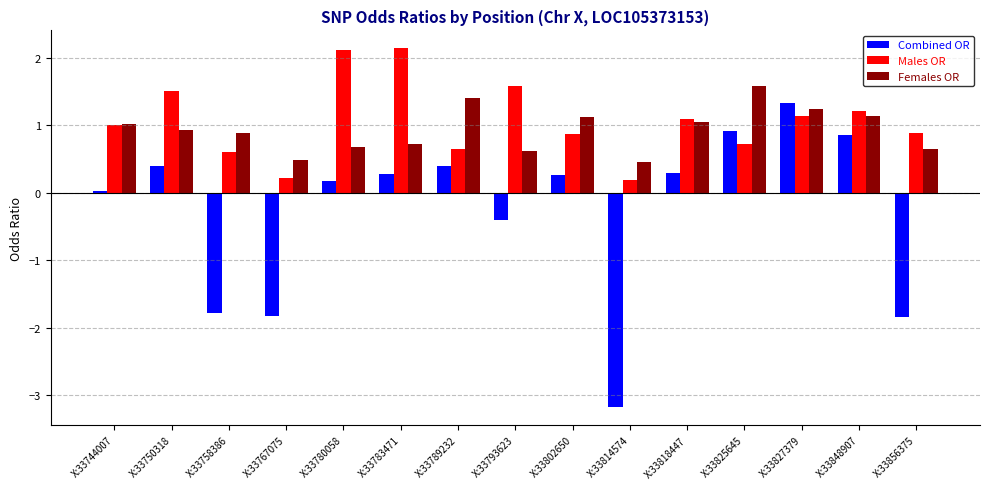

What is the average value of the Males OR series?

1.1